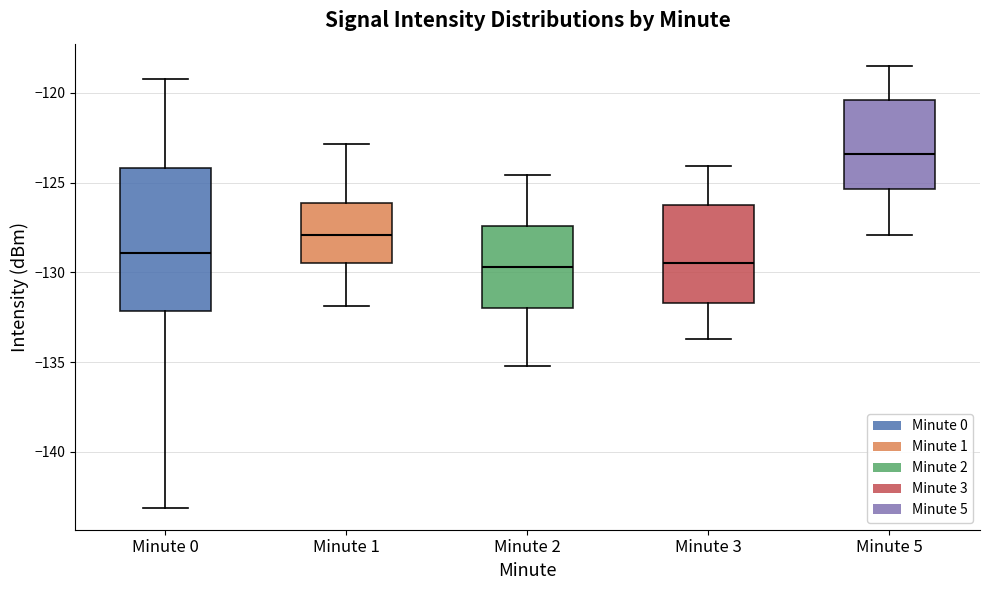

Reading left to right, read every box against the y-axis: the position of its median line, the range the box covers, and the ends of its whiskers. The values are not printed on the chart, so give them approximately, as read against the axis.

Minute 0: median -129.0, box -132.0 to -124.0, whiskers -143.0 to -119.5
Minute 1: median -128.0, box -129.5 to -126.0, whiskers -132.0 to -123.0
Minute 2: median -129.5, box -132.0 to -127.5, whiskers -135.0 to -124.5
Minute 3: median -129.5, box -131.5 to -126.5, whiskers -133.5 to -124.0
Minute 5: median -123.5, box -125.5 to -120.5, whiskers -128.0 to -118.5